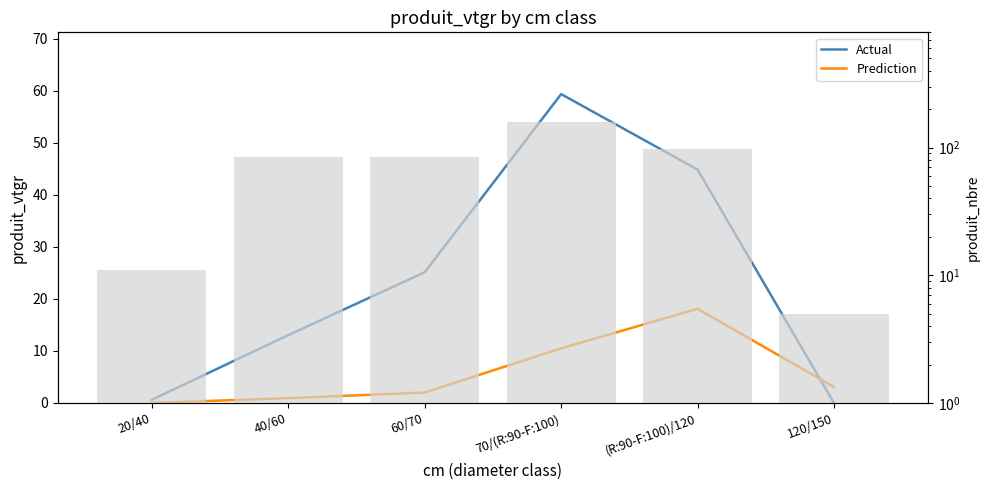

Which series changed the most between 20/40 and 120/150?

Prediction